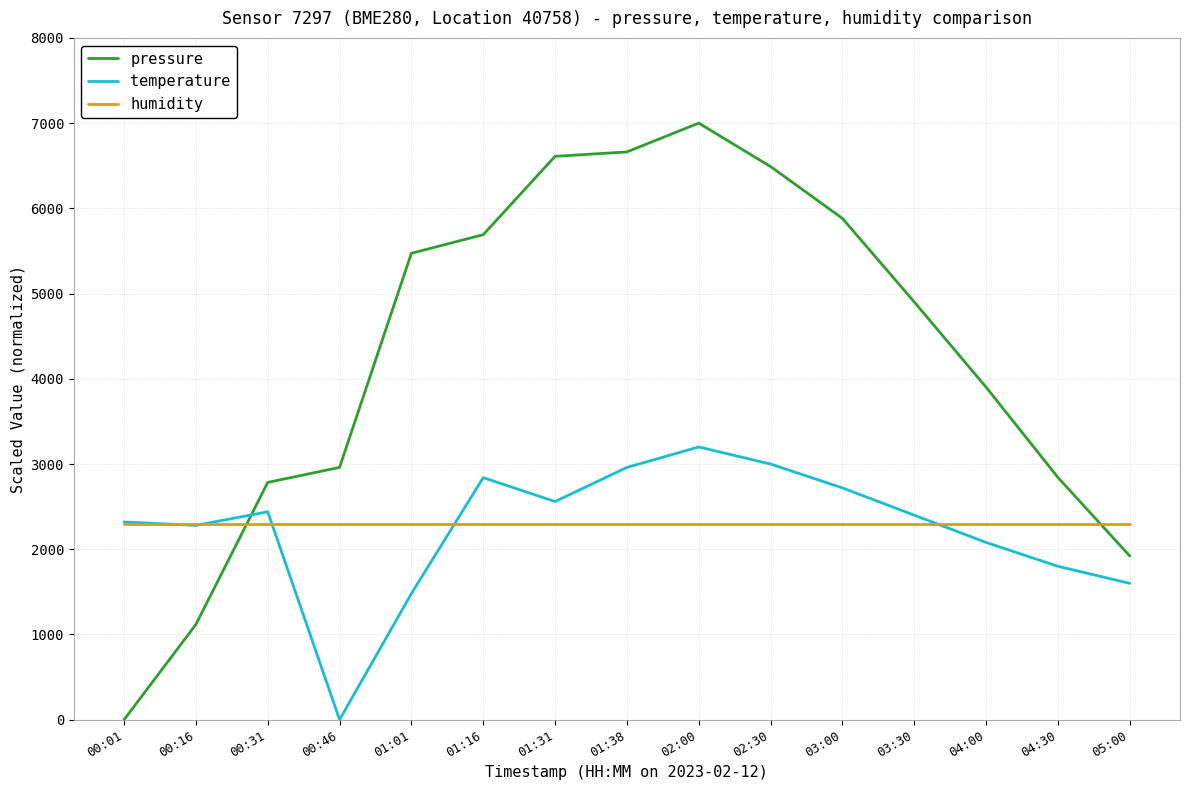

What are all the series names shown in the legend?

pressure, temperature, humidity